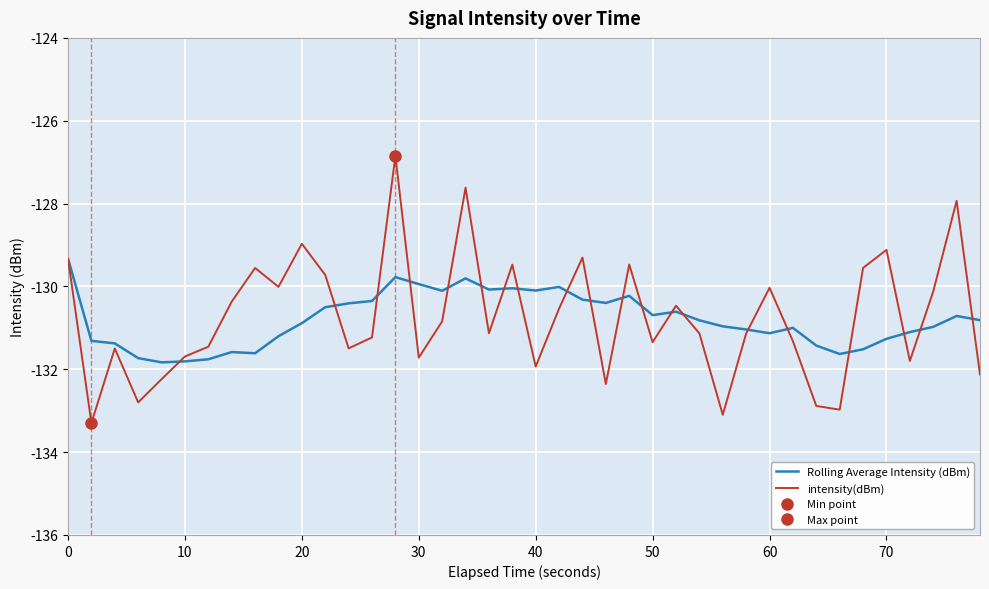

What is the difference between the maximum and second lowest values in the Rolling Average Intensity (dBm) series?

2.5